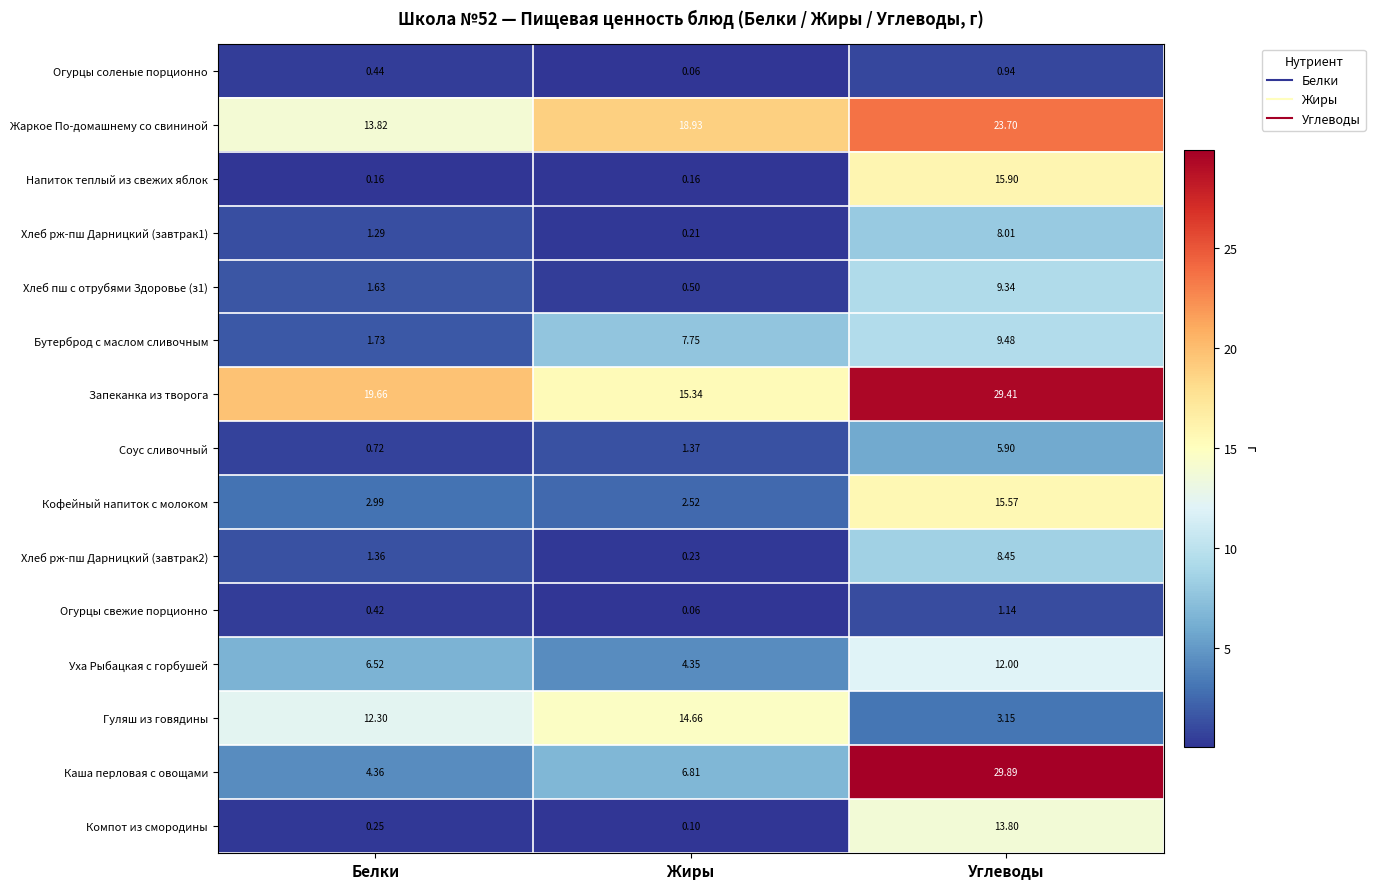

Between Жиры and Углеводы, which series saw the biggest shift?

Каша перловая с овощами